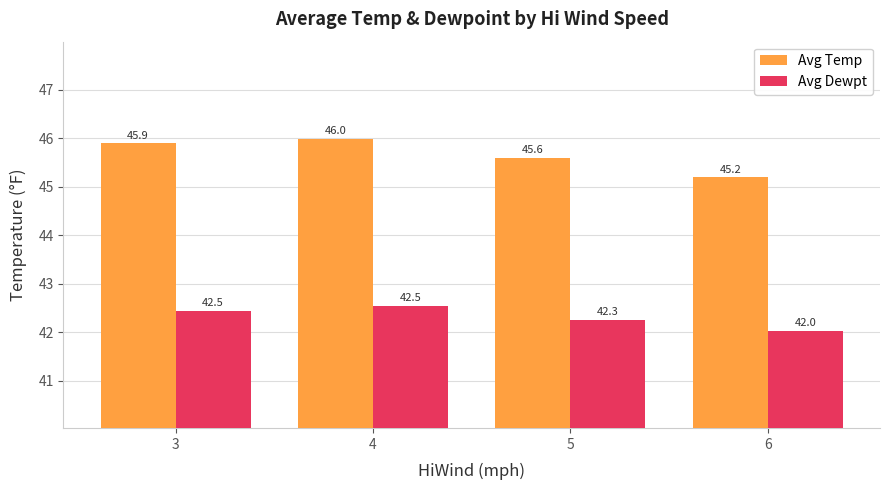

Is it true that Avg Dewpt equals 42.0 at 6?

True